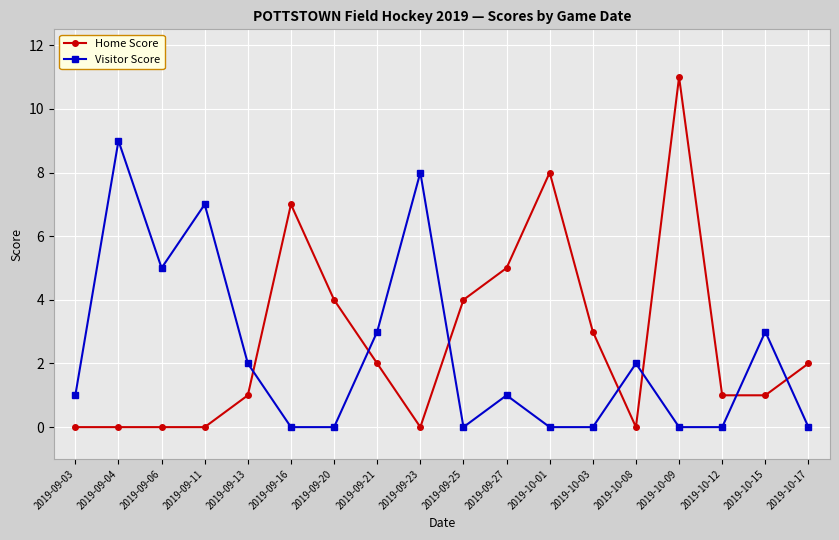

Reading left to right, list all the values displayed in this chart.

Home Score: 0	0	0	0	1	7	4	2	0	4	5	8	3	0	11	1	1	2
Visitor Score: 1	9	5	7	2	0	0	3	8	0	1	0	0	2	0	0	3	0